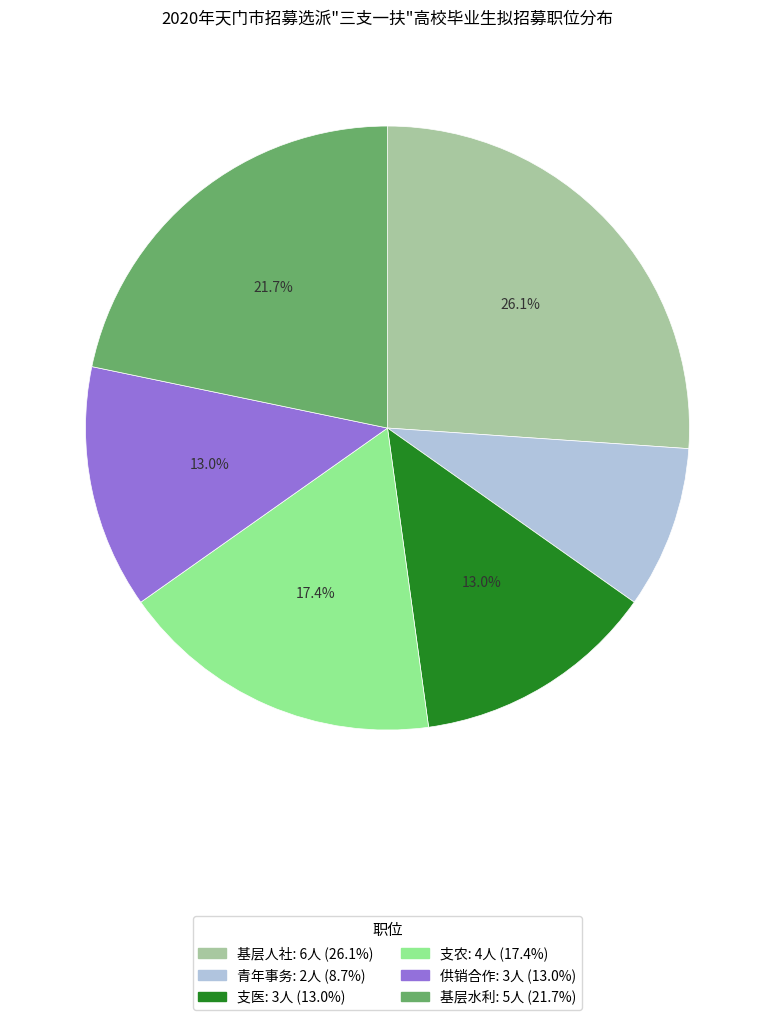

Is there any slice that represents more than half of the pie?

No